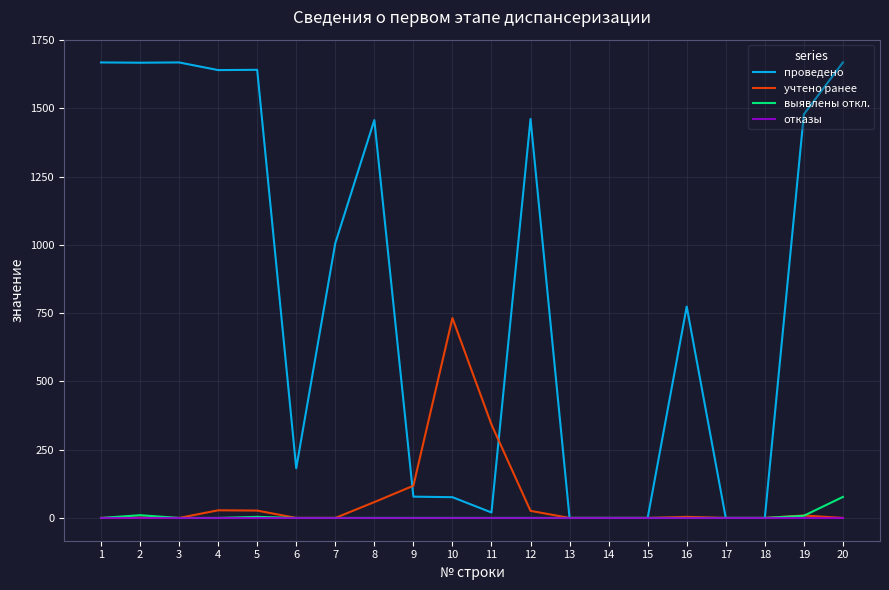

Is the value of проведено at 16 greater than the value of учтено ранее at 7?

Yes